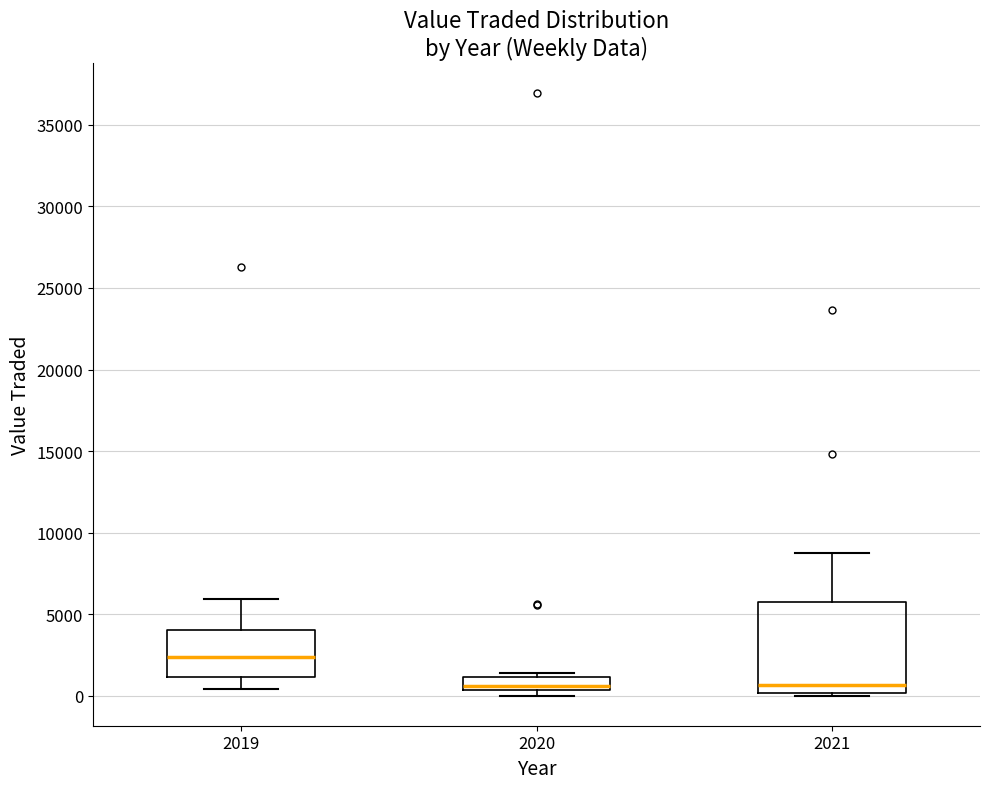

Reading left to right, transcribe this box plot: for each box, give where its median line is, the range the box spans, and where its two whiskers end, as read against the y-axis. The values are not printed on the chart, so give them approximately, as read against the axis.

2019: median 2500, box 1000 to 4000, whiskers 500 to 6000
2020: median 500 (just above the box's lower edge), box 500 to 1000, whiskers 0 to 1500
2021: median 500, box 0 to 5500, whiskers 0 (just below the box's lower edge) to 9000